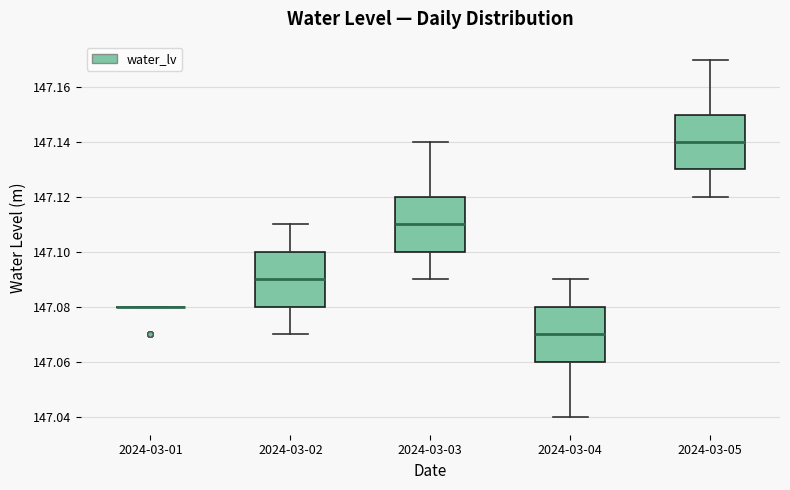

Reading left to right, read every box against the y-axis: the position of its median line, the range the box covers, and the ends of its whiskers. The values are not printed on the chart, so give them approximately, as read against the axis.

2024-03-01: box collapsed to a line at 147.08, whiskers 147.08 to 147.08
2024-03-02: median 147.09, box 147.08 to 147.10, whiskers 147.07 to 147.11
2024-03-03: median 147.11, box 147.10 to 147.12, whiskers 147.09 to 147.14
2024-03-04: median 147.07, box 147.06 to 147.08, whiskers 147.04 to 147.09
2024-03-05: median 147.14, box 147.13 to 147.15, whiskers 147.12 to 147.17